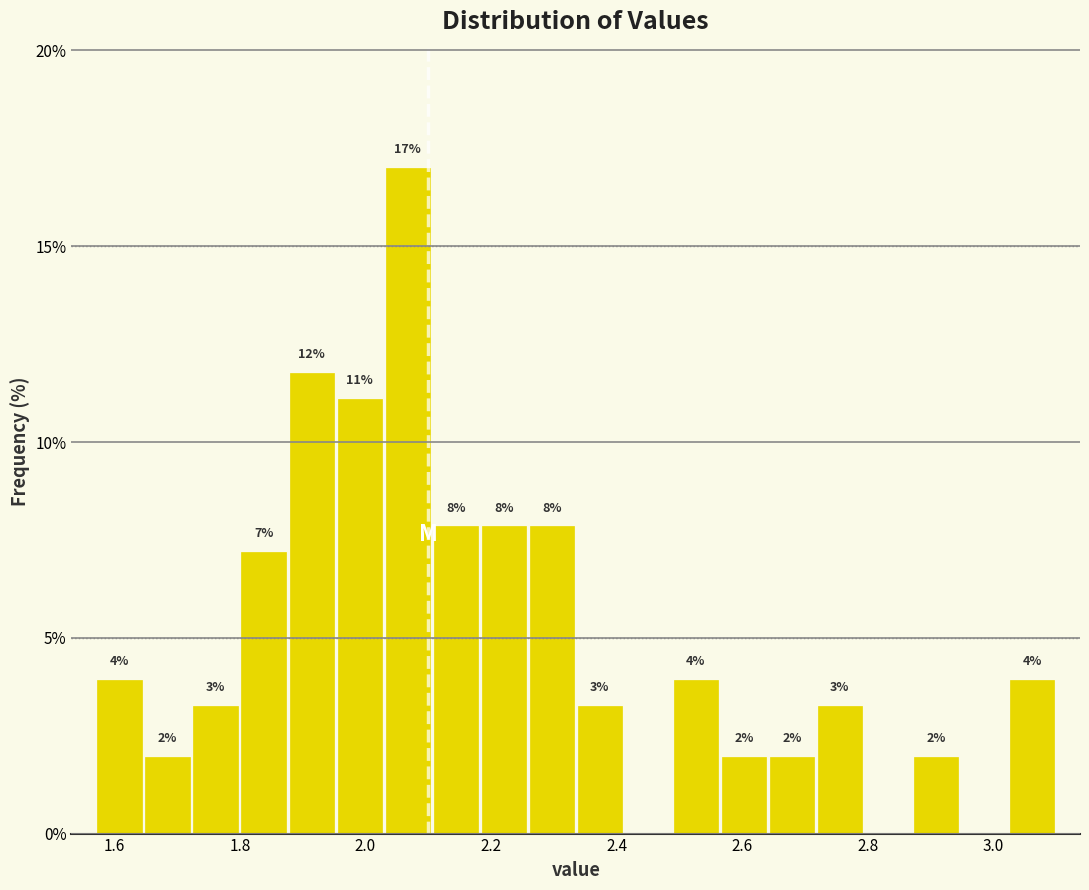

Read against the x-axis, roughly where is the centre of the tallest bar?

2.06